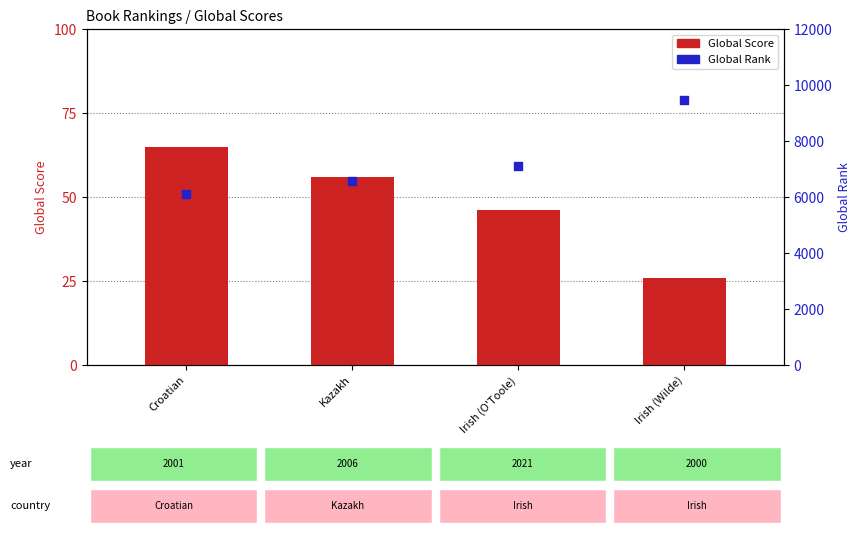

What is the total value across all series at Croatian?

6173